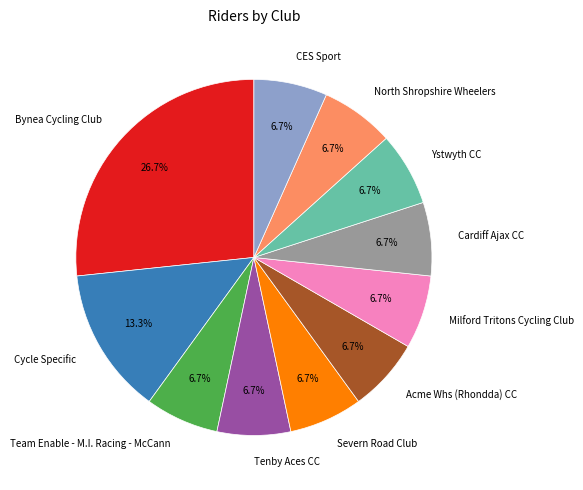

Is there a majority slice in this chart?

No